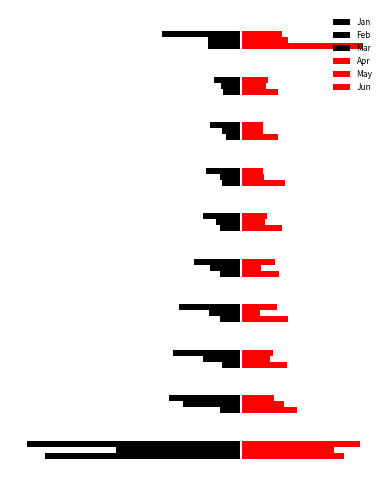

At how many categories does at least one series exceed 3?

2